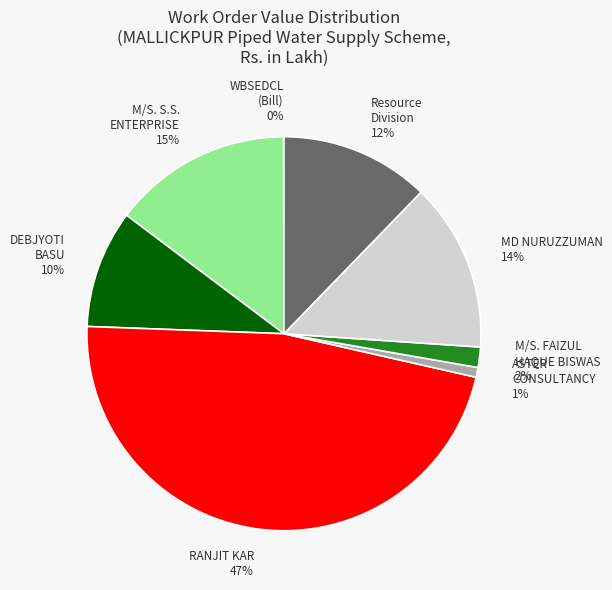

To the nearest percent, what is the difference between the largest and smallest slice percentages?

47%